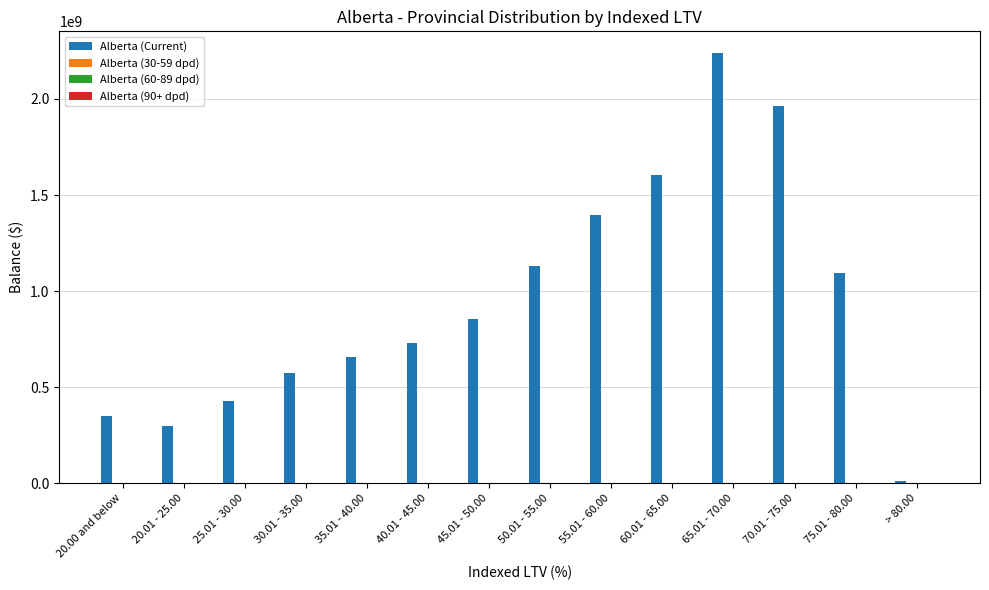

What is the greatest value displayed?

2239924424.8